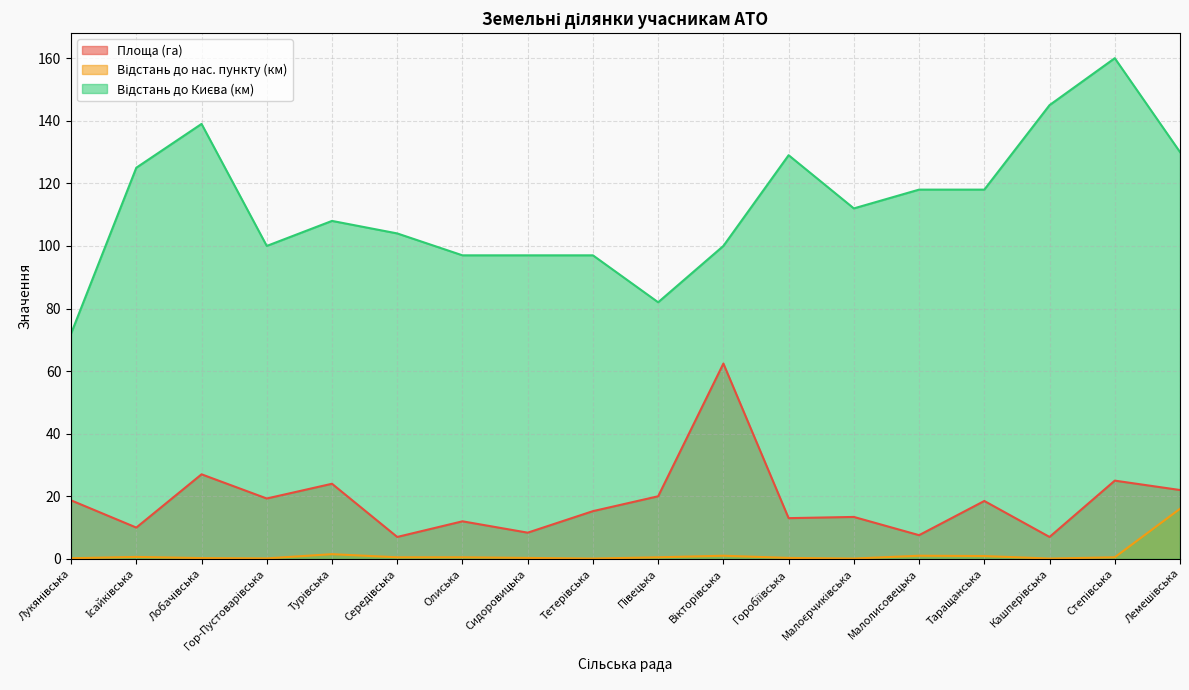

Between Лукянівська and Півецька, which is larger?

Півецька